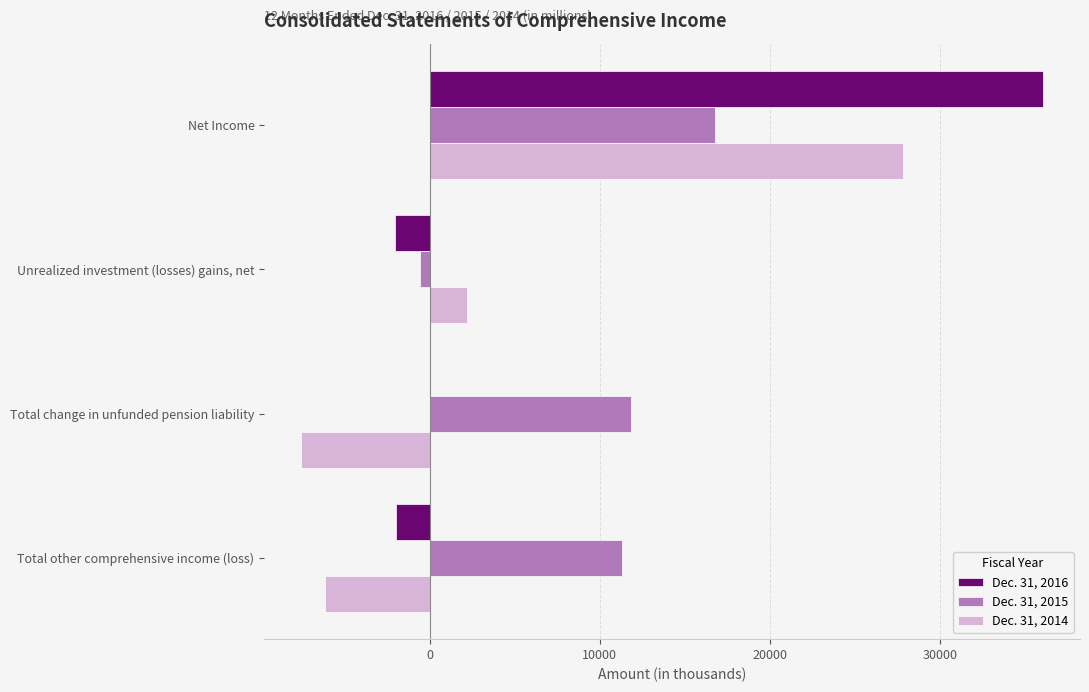

At which category is the sum across all series the highest?

Net Income